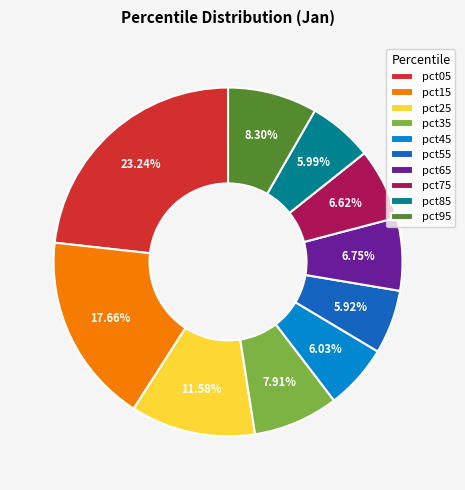

Which has a higher value, pct25 or pct85?

pct25